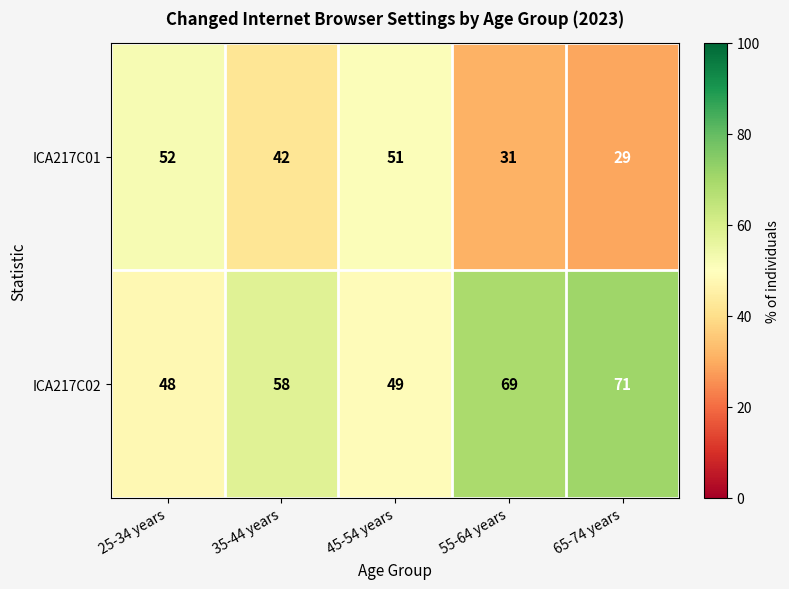

Rank the categories by ICA217C01 value from lowest to highest.

65-74 years, 55-64 years, 35-44 years, 45-54 years, 25-34 years